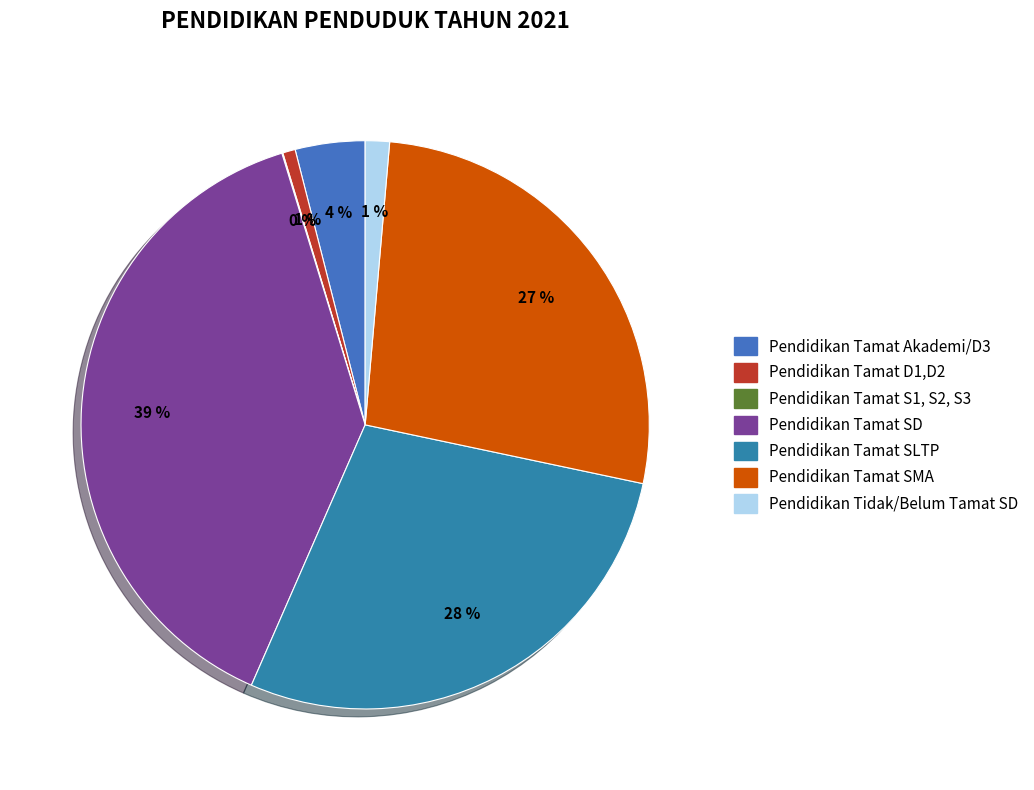

Combined, do Pendidikan Tidak/Belum Tamat SD and Pendidikan Tamat S1, S2, S3 account for over 50%?

No